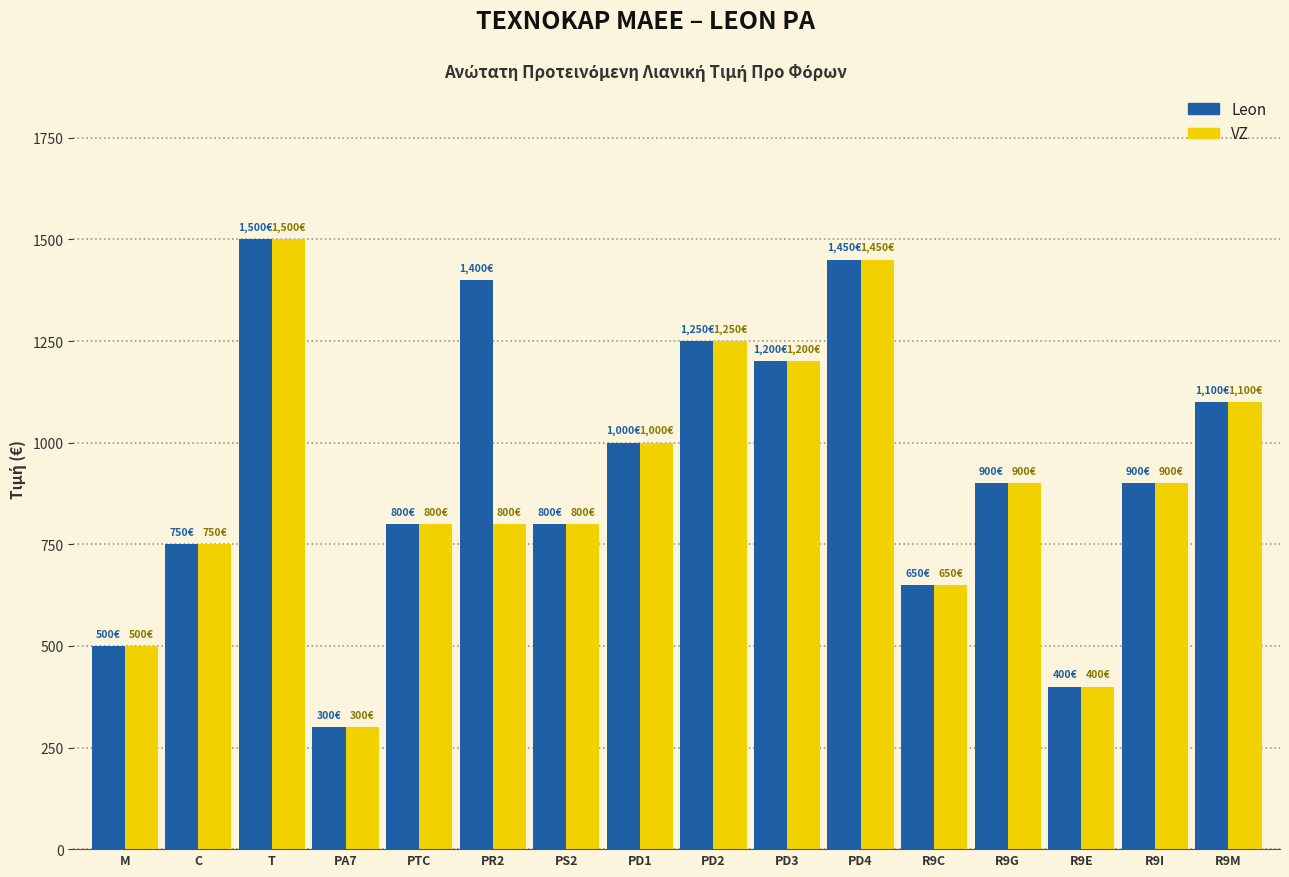

Rank the series at PR2 from lowest to highest value.

VZ, Leon